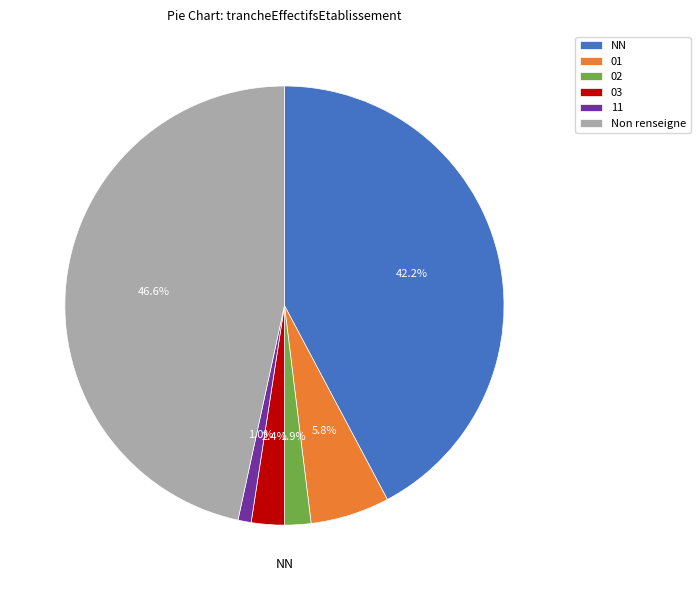

What portion of the pie excludes 02?

98.1%